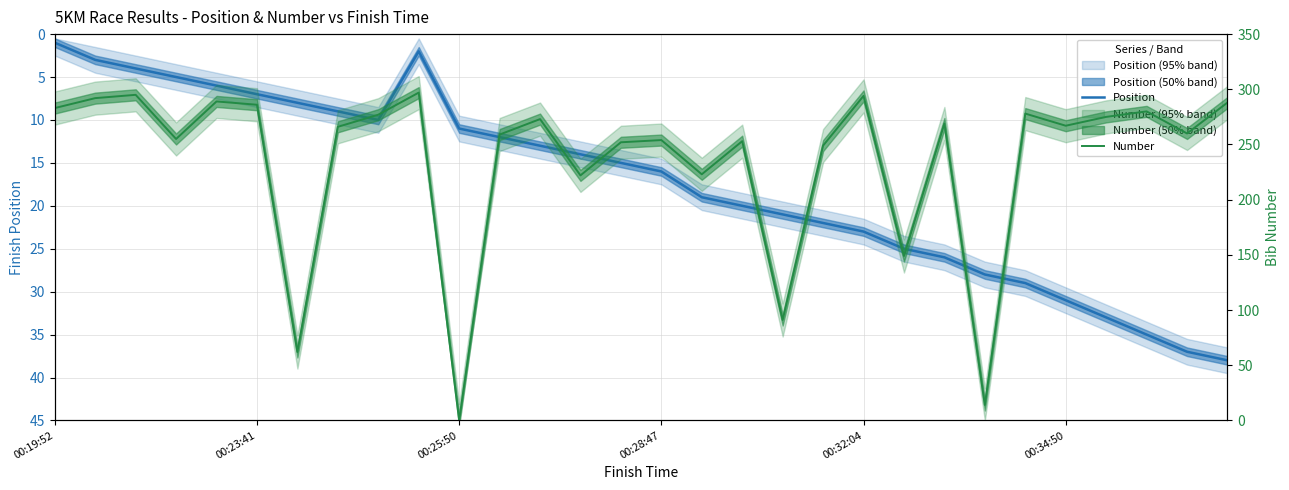

How many lines are shown in the chart?

2